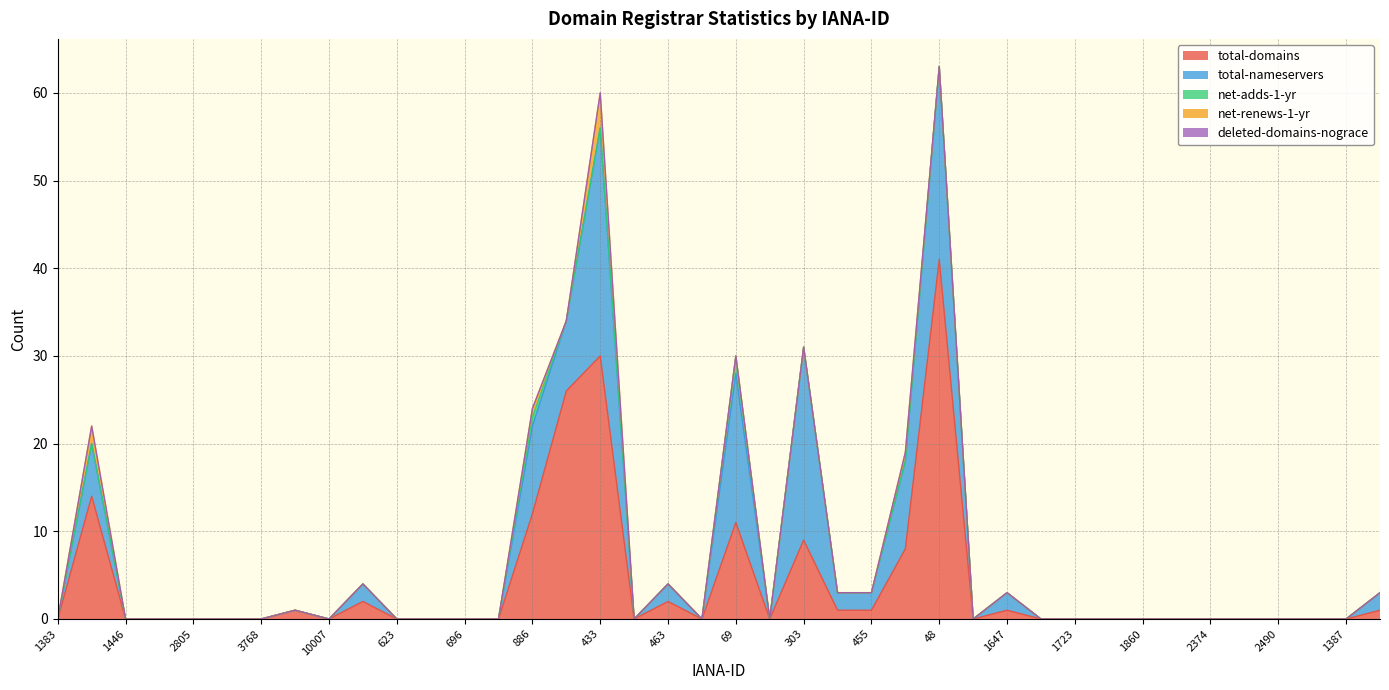

Reading left to right, list all the values displayed in this chart.

total-domains: 1383=0	1408=14	1446=0	2498=0	2805=0	2910=0	3768=0	9996=1	10007=0	472=2	623=0	642=0	696=0	820=0	886=12	299=26	433=30	450=0	463=2	15=0	69=11	79=0	303=9	440=1	455=1	2=8	48=41	73=0	1647=1	1666=0	1723=0	1745=0	1860=0	1898=0	2374=0	2482=0	2490=0	2494=0	1387=0	1420=1
total-nameservers: 1383=0	1408=6	1446=0	2498=0	2805=0	2910=0	3768=0	9996=0	10007=0	472=2	623=0	642=0	696=0	820=0	886=10	299=8	433=26	450=0	463=2	15=0	69=17	79=0	303=22	440=2	455=2	2=10	48=22	73=0	1647=2	1666=0	1723=0	1745=0	1860=0	1898=0	2374=0	2482=0	2490=0	2494=0	1387=0	1420=2
net-adds-1-yr: 1383=0	1408=0	1446=0	2498=0	2805=0	2910=0	3768=0	9996=0	10007=0	472=0	623=0	642=0	696=0	820=0	886=1	299=0	433=0	450=0	463=0	15=0	69=2	79=0	303=0	440=0	455=0	2=0	48=0	73=0	1647=0	1666=0	1723=0	1745=0	1860=0	1898=0	2374=0	2482=0	2490=0	2494=0	1387=0	1420=0
net-renews-1-yr: 1383=0	1408=2	1446=0	2498=0	2805=0	2910=0	3768=0	9996=0	10007=0	472=0	623=0	642=0	696=0	820=0	886=1	299=0	433=4	450=0	463=0	15=0	69=0	79=0	303=0	440=0	455=0	2=1	48=0	73=0	1647=0	1666=0	1723=0	1745=0	1860=0	1898=0	2374=0	2482=0	2490=0	2494=0	1387=0	1420=0
deleted-domains-nograce: 1383=0	1408=0	1446=0	2498=0	2805=0	2910=0	3768=0	9996=0	10007=0	472=0	623=0	642=0	696=0	820=0	886=0	299=0	433=0	450=0	463=0	15=0	69=0	79=0	303=0	440=0	455=0	2=0	48=0	73=0	1647=0	1666=0	1723=0	1745=0	1860=0	1898=0	2374=0	2482=0	2490=0	2494=0	1387=0	1420=0